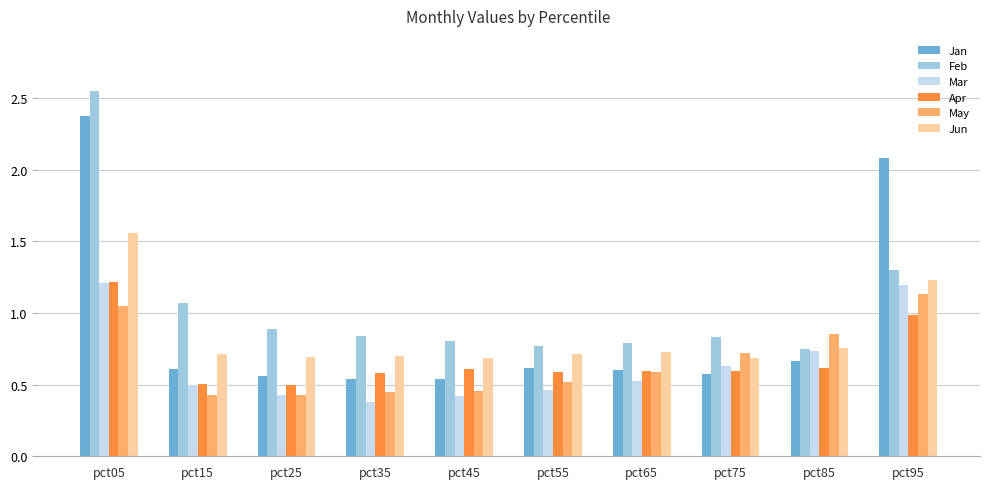

Rank the series at pct95 from lowest to highest value.

Apr, May, Mar, Jun, Feb, Jan